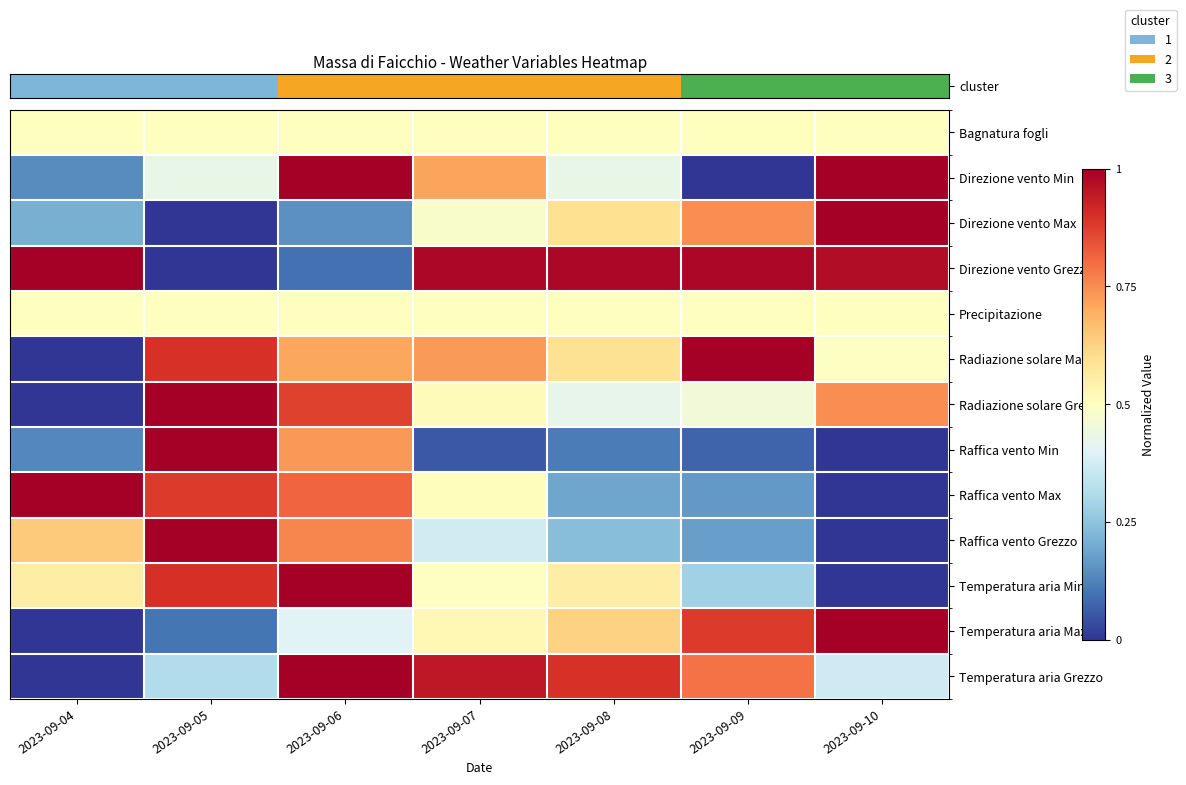

At which category does the chart reach its minimum across all series?

2023-09-09